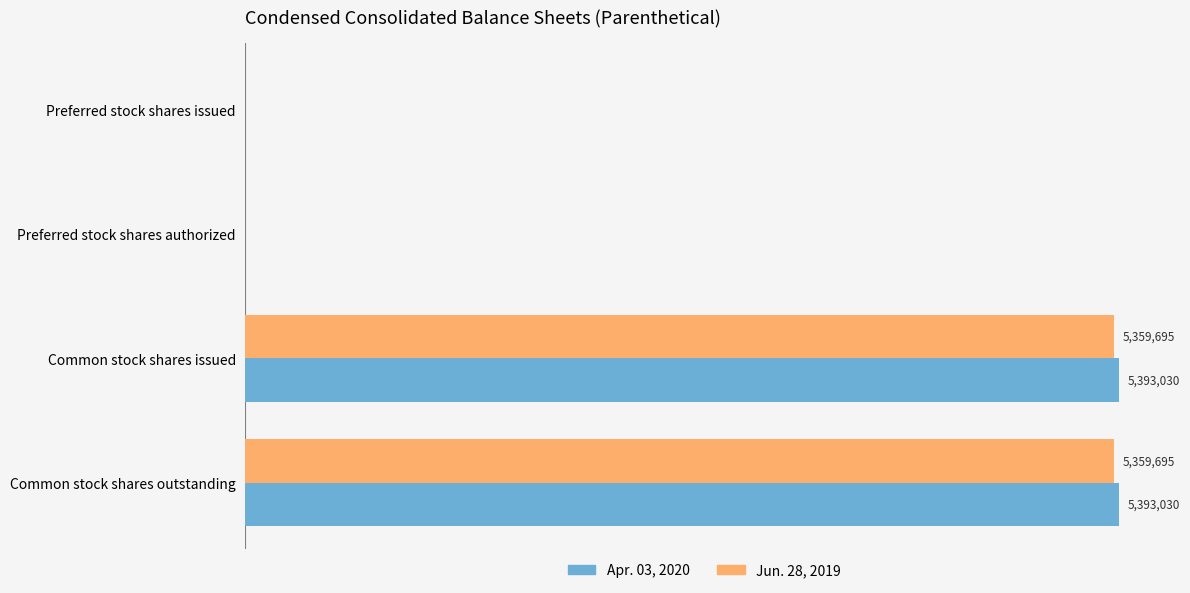

What is the maximum value shown in the chart?

5393030